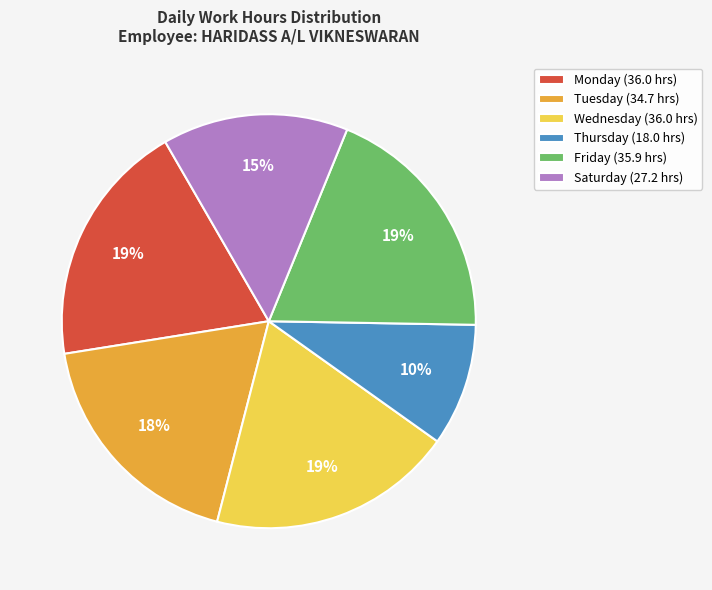

What is the ratio of the value at Thursday (18.0 hrs) to the value at Monday (36.0 hrs)?

0.5